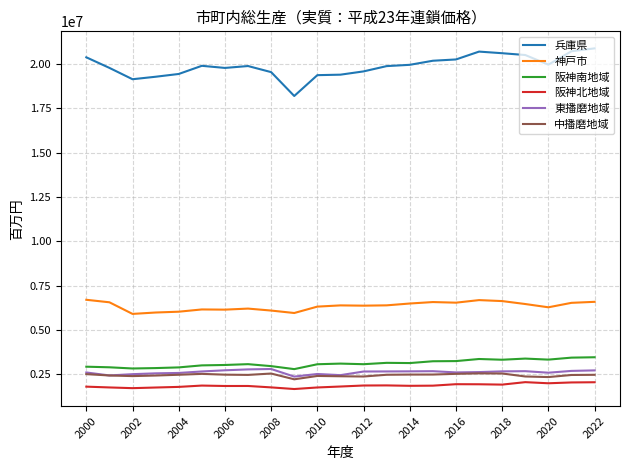

Which series has the largest total across all categories?

兵庫県